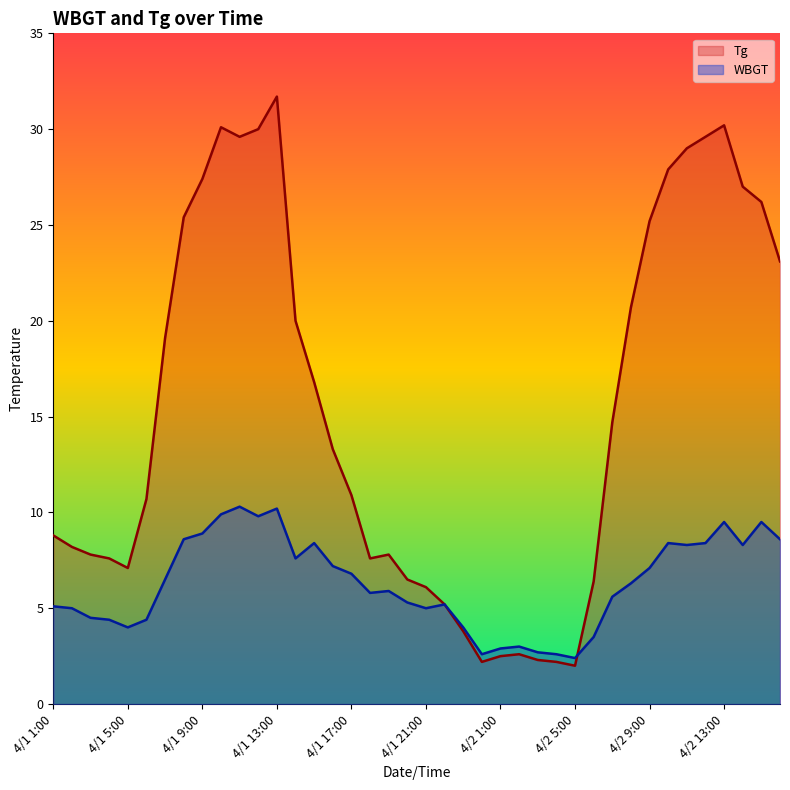

At how many categories does at least one series exceed 23?

14